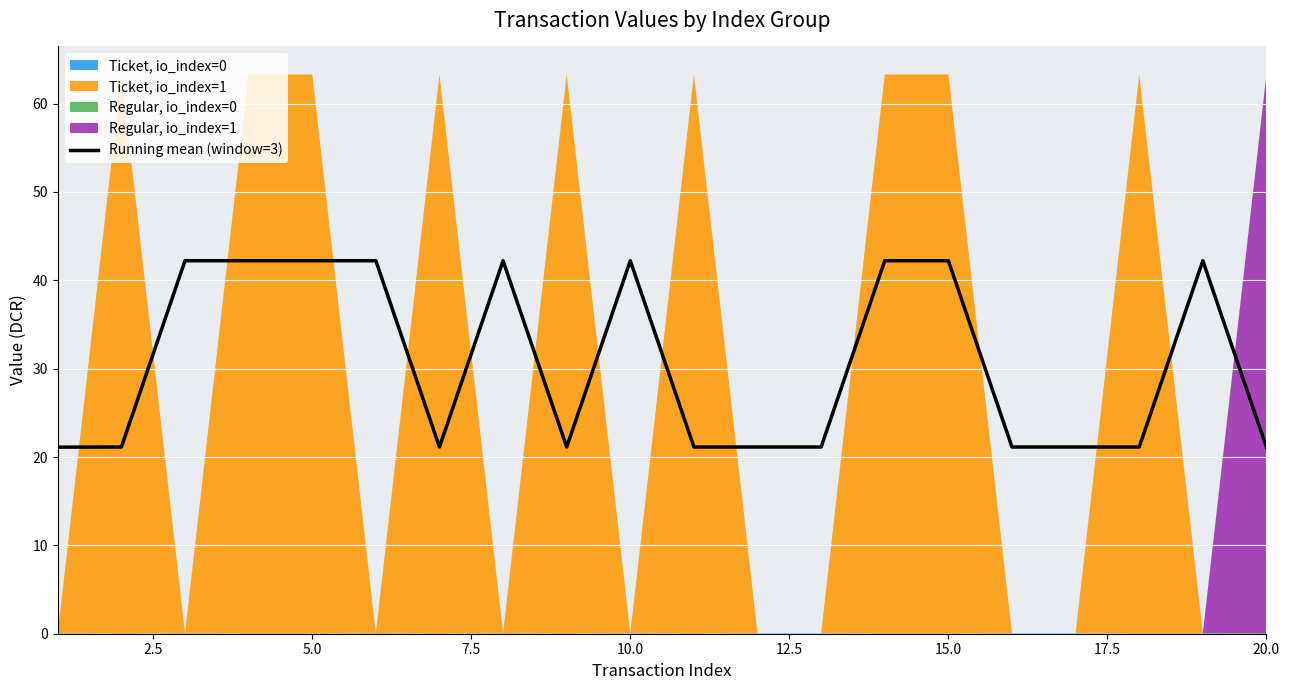

True or false: there are more than 2 points higher than both neighbors.

True